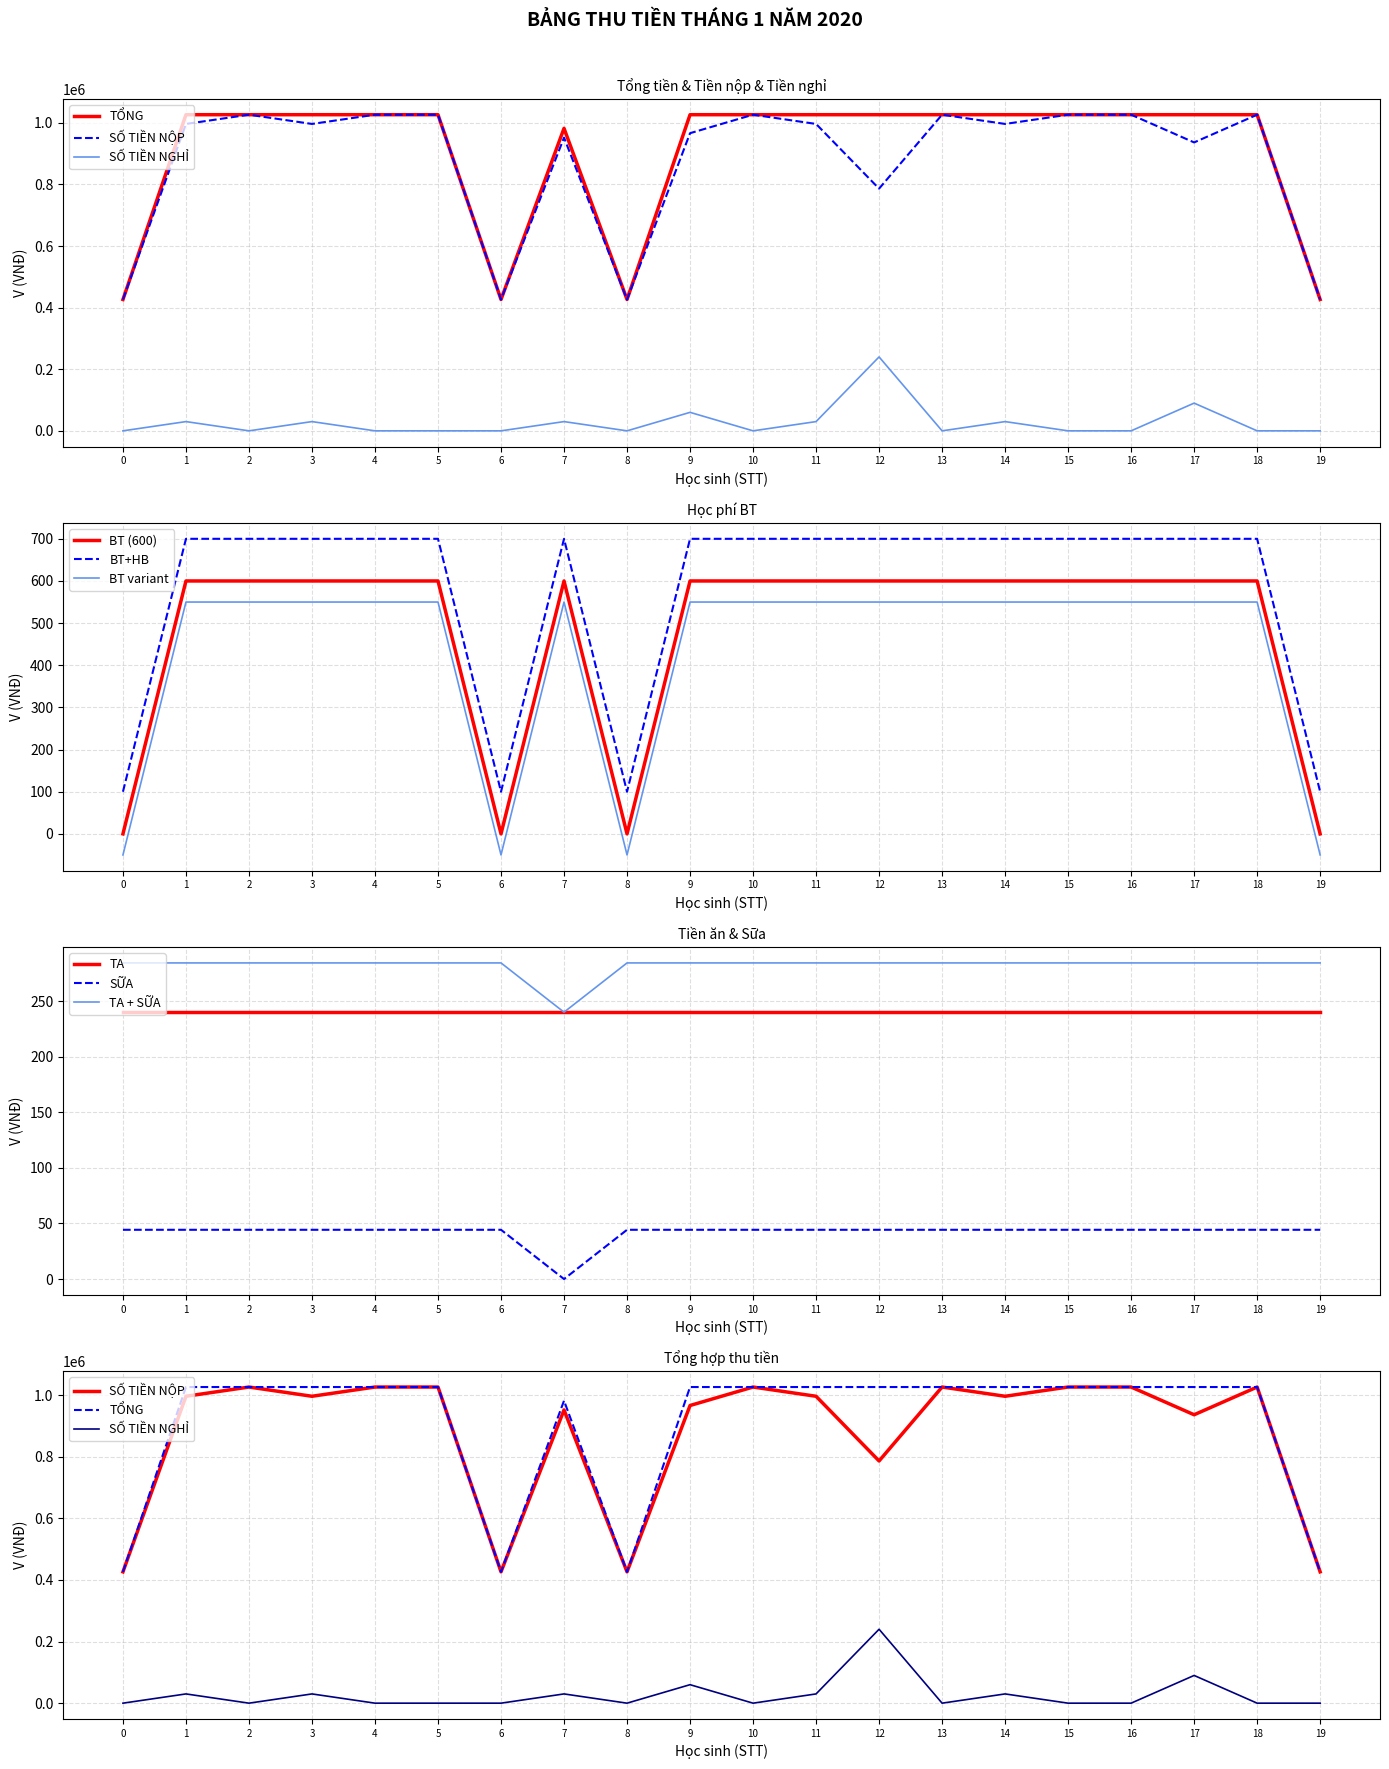

The value of BT (600) at 7 is 600. True or false?

True